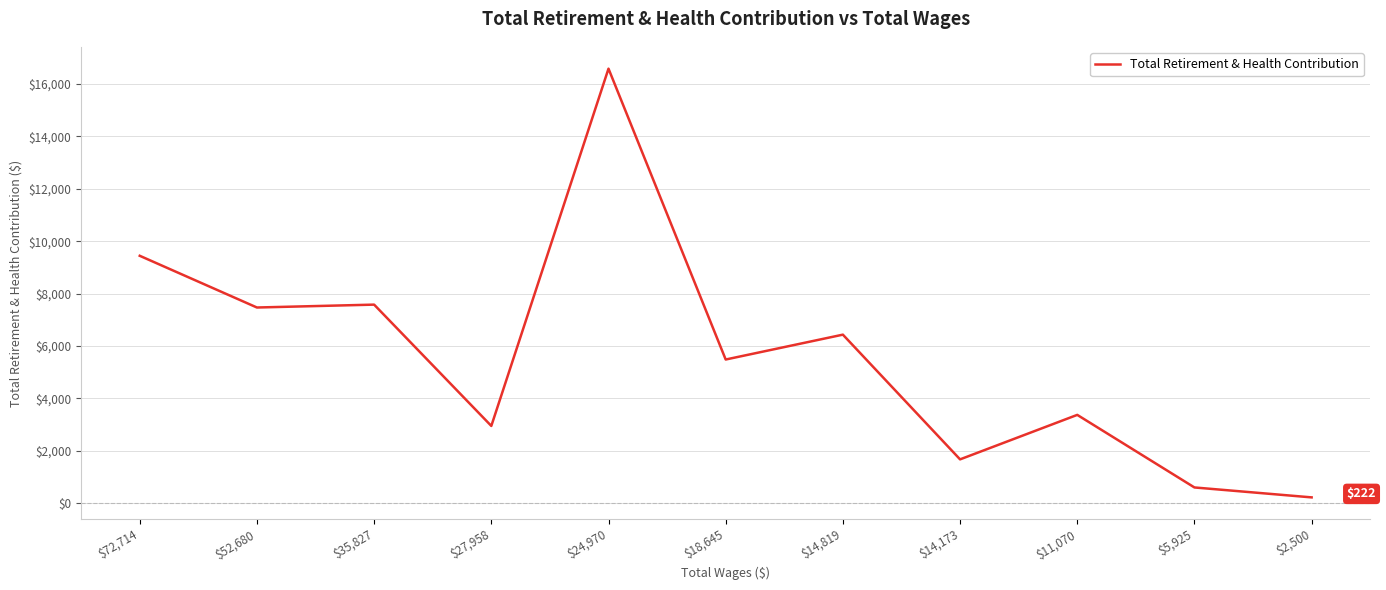

Is it true that the value at $24,970 is 16585?

True